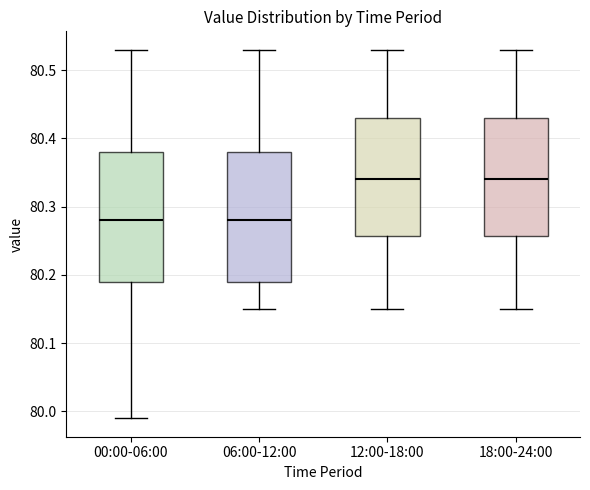

Reading left to right, transcribe this box plot: for each box, give where its median line is, the range the box spans, and where its two whiskers end, as read against the y-axis. The values are not printed on the chart, so give them approximately, as read against the axis.

00:00-06:00: median 80.28, box 80.19 to 80.38, whiskers 79.99 to 80.53
06:00-12:00: median 80.28, box 80.19 to 80.38, whiskers 80.15 to 80.53
12:00-18:00: median 80.34, box 80.26 to 80.43, whiskers 80.15 to 80.53
18:00-24:00: median 80.34, box 80.26 to 80.43, whiskers 80.15 to 80.53